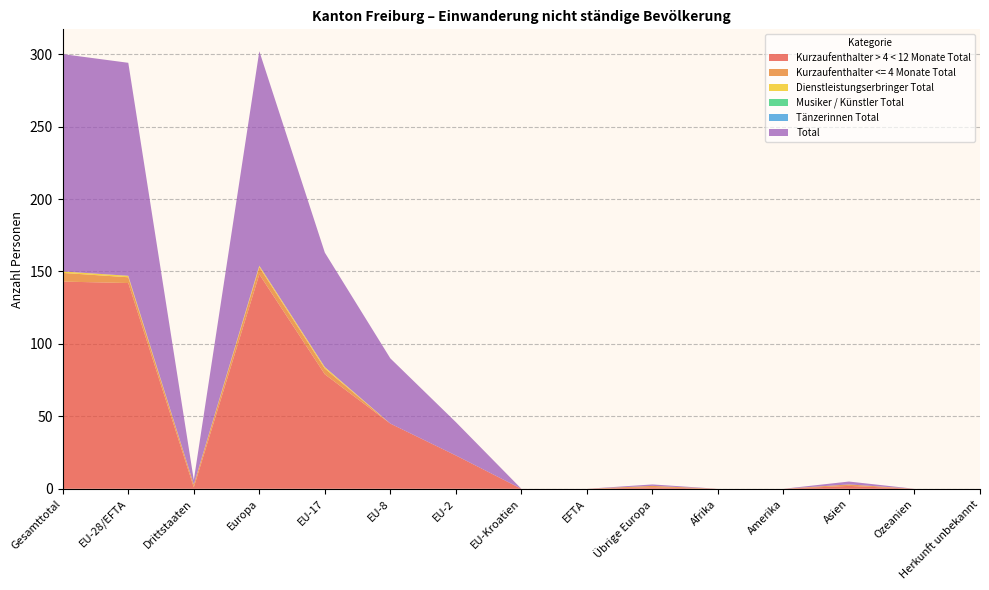

Reading right to left, list all the values displayed in this chart.

Kurzaufenthalter > 4 < 12 Monate Total: Herkunft unbekannt=0	Ozeanien=0	Asien=2	Amerika=0	Afrika=0	Übrige Europa=1	EFTA=0	EU-Kroatien=0	EU-2=23	EU-8=45	EU-17=79	Europa=148	Drittstaaten=1	EU-28/EFTA=142	Gesamttotal=143
Kurzaufenthalter <= 4 Monate Total: Herkunft unbekannt=0	Ozeanien=0	Asien=1	Amerika=0	Afrika=0	Übrige Europa=1	EFTA=0	EU-Kroatien=0	EU-2=0	EU-8=0	EU-17=4	Europa=5	Drittstaaten=2	EU-28/EFTA=4	Gesamttotal=6
Dienstleistungserbringer Total: Herkunft unbekannt=0	Ozeanien=0	Asien=0	Amerika=0	Afrika=0	Übrige Europa=0	EFTA=0	EU-Kroatien=0	EU-2=0	EU-8=0	EU-17=1	Europa=1	Drittstaaten=0	EU-28/EFTA=1	Gesamttotal=1
Musiker / Künstler Total: Herkunft unbekannt=0	Ozeanien=0	Asien=0	Amerika=0	Afrika=0	Übrige Europa=0	EFTA=0	EU-Kroatien=0	EU-2=0	EU-8=0	EU-17=0	Europa=0	Drittstaaten=0	EU-28/EFTA=0	Gesamttotal=0
Tänzerinnen Total: Herkunft unbekannt=0	Ozeanien=0	Asien=0	Amerika=0	Afrika=0	Übrige Europa=0	EFTA=0	EU-Kroatien=0	EU-2=0	EU-8=0	EU-17=0	Europa=0	Drittstaaten=0	EU-28/EFTA=0	Gesamttotal=0
Total: Herkunft unbekannt=0	Ozeanien=0	Asien=2	Amerika=0	Afrika=0	Übrige Europa=1	EFTA=0	EU-Kroatien=0	EU-2=23	EU-8=45	EU-17=79	Europa=148	Drittstaaten=3	EU-28/EFTA=147	Gesamttotal=150